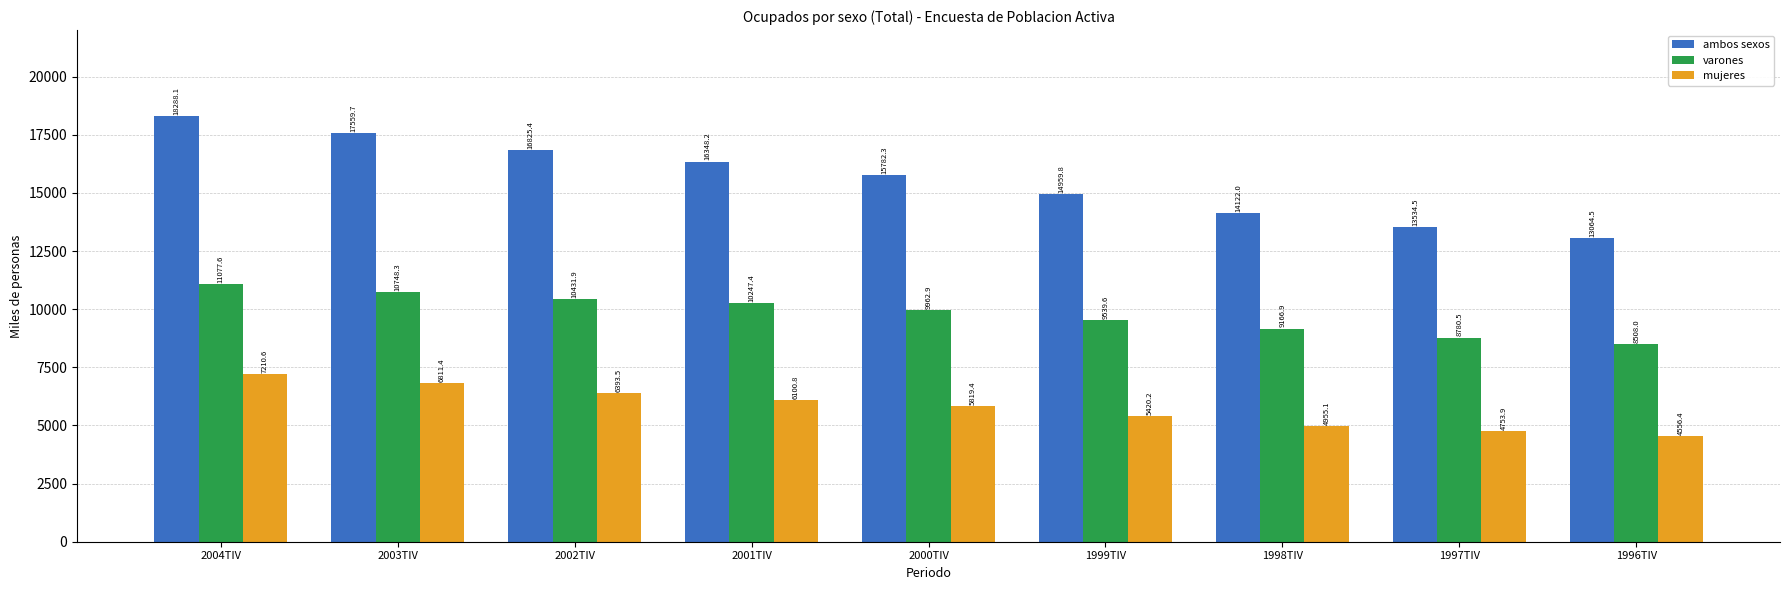

How many bars are there in total?

27